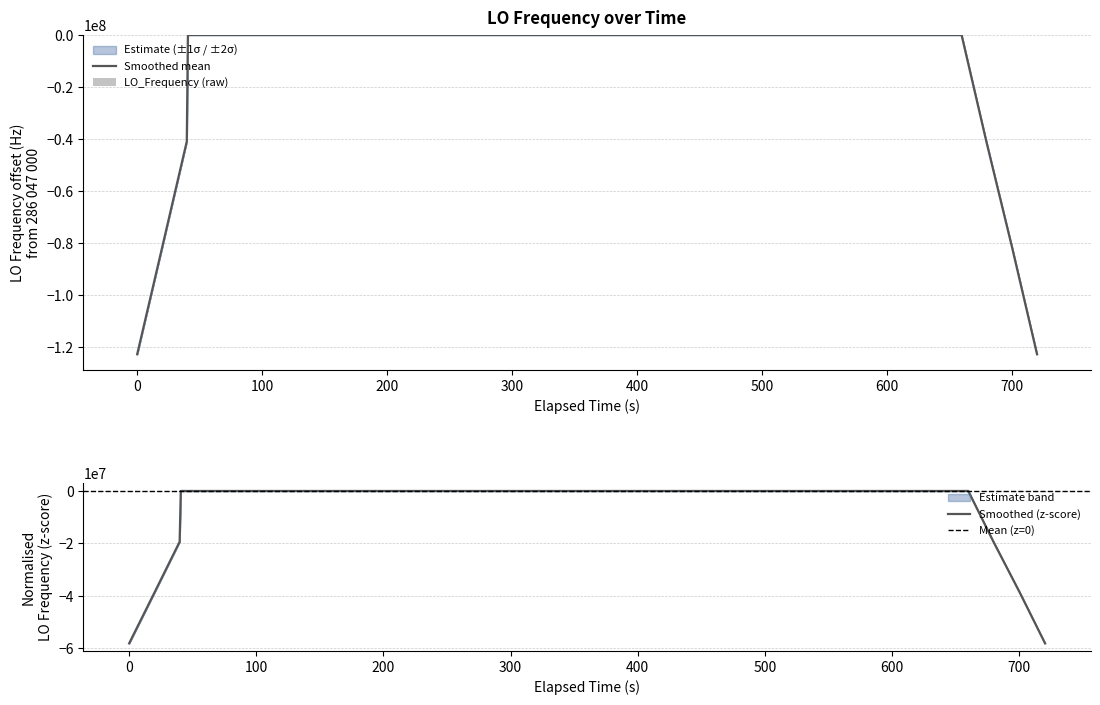

What is the lowest value of the Smoothed (z-score) series?

-58101943.8